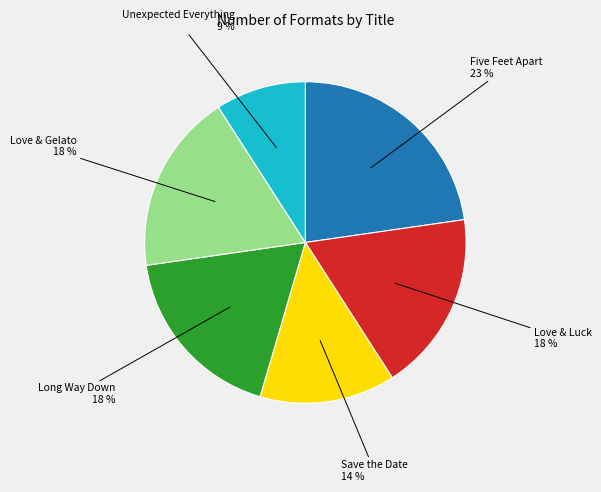

Does Love & Gelato represent more than half of the total?

No